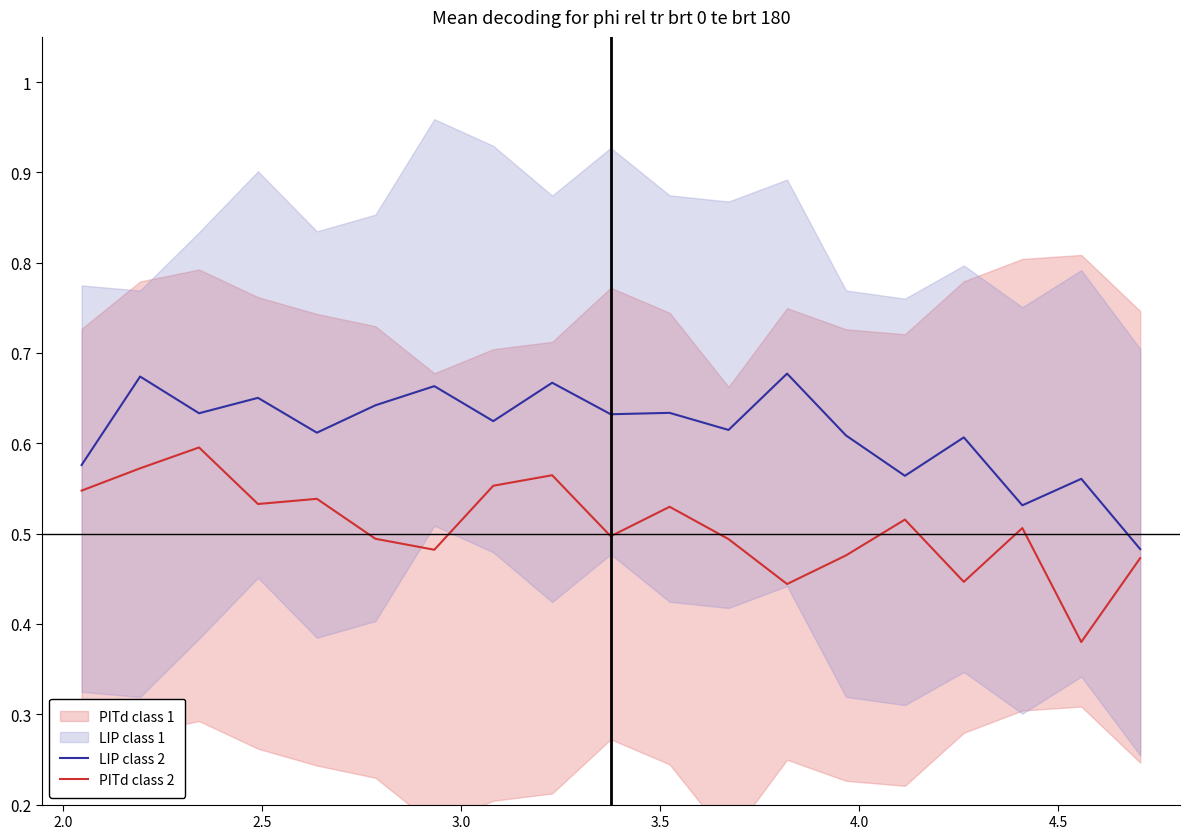

True or false: PITd class 2 and LIP class 2 cross at least once.

False